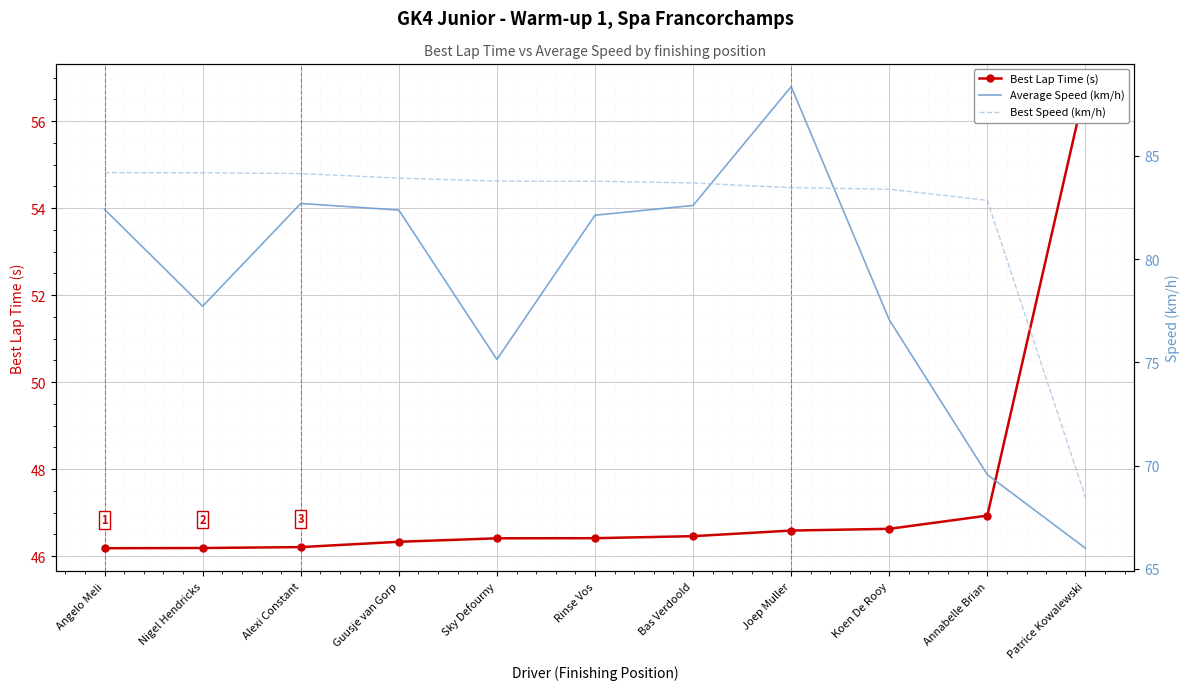

What is the value of the Average Speed (km/h) point at the 4th from the left?

82.4